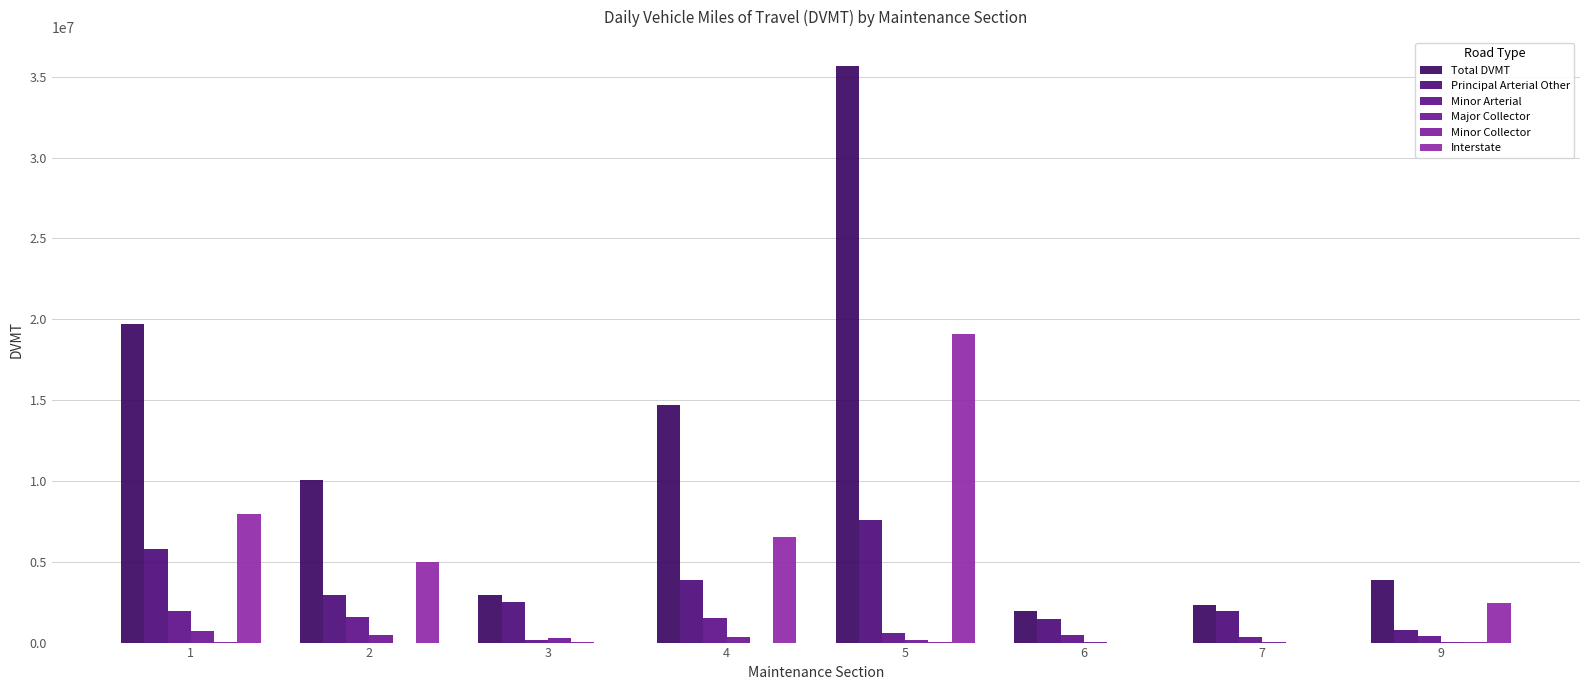

What is the minimum value for Principal Arterial Other?

764374.7